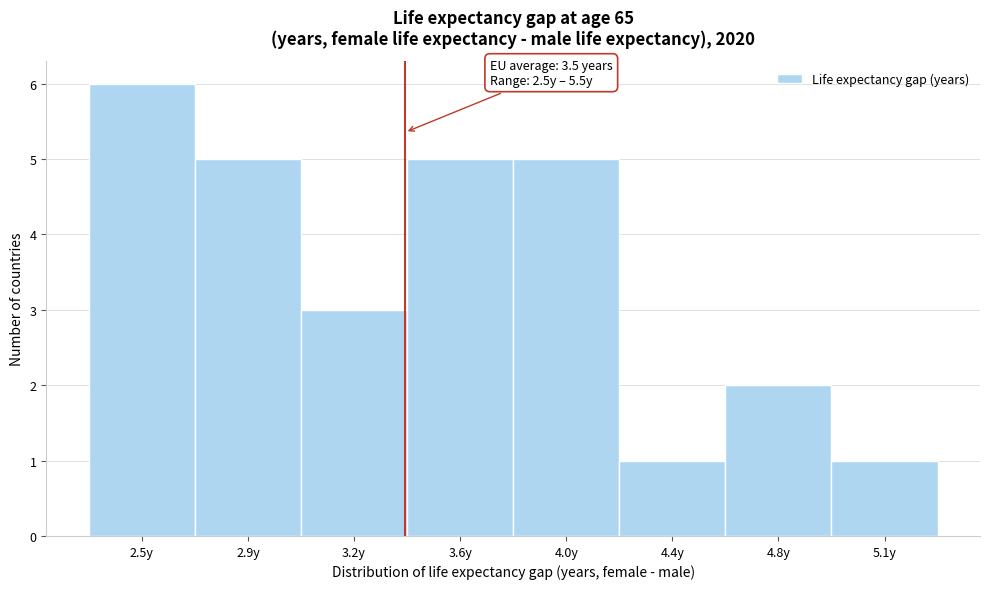

Reading left to right, what are all the values shown in this chart?

2.5y=6	2.9y=5	3.2y=3	3.6y=5	4.0y=5	4.4y=1	4.8y=2	5.1y=1